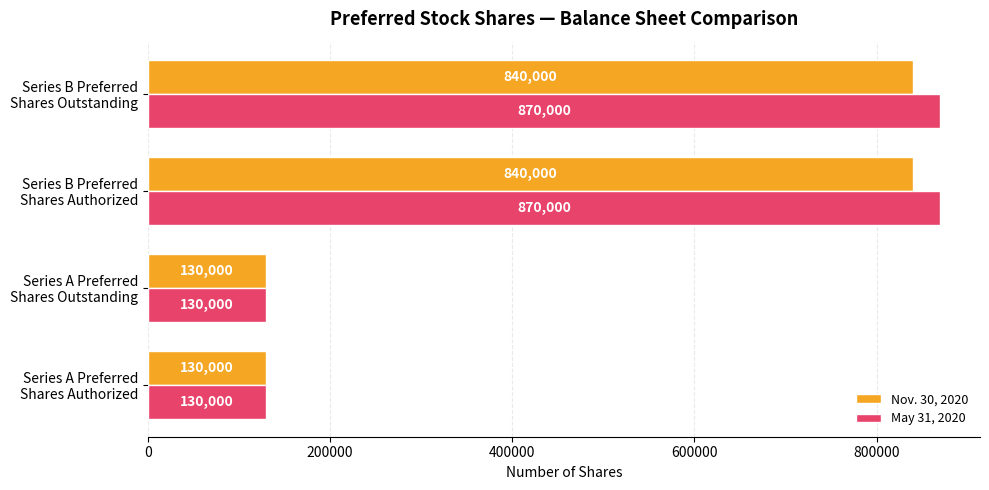

What is the difference between the second highest and second lowest values in the May 31, 2020 series?

740000